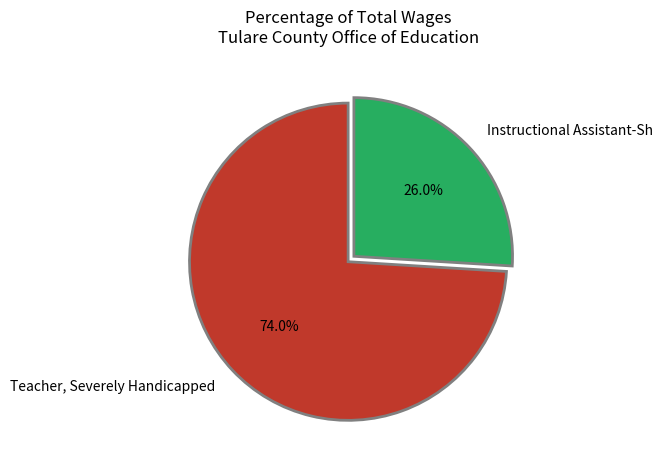

Is it true that Instructional Assistant-Sh is 16% of the pie?

False